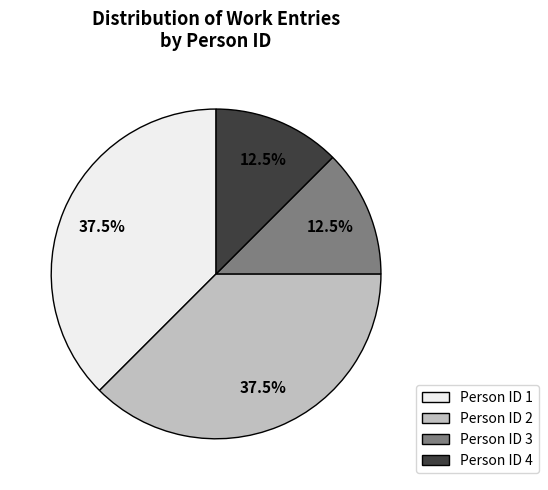

Does any single category account for the majority?

No